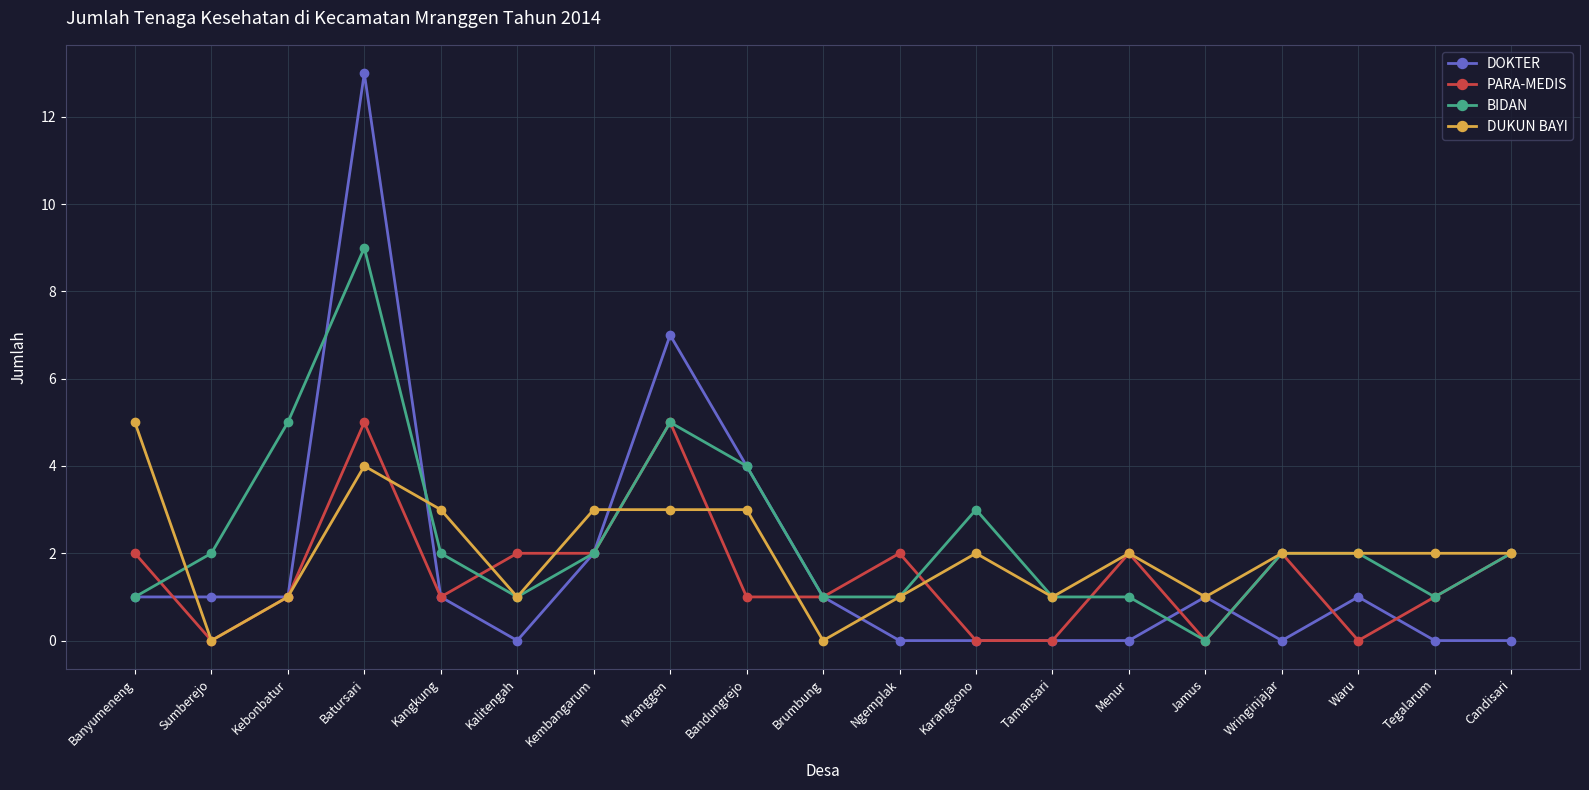

Is it true that BIDAN equals 3 at Candisari?

False